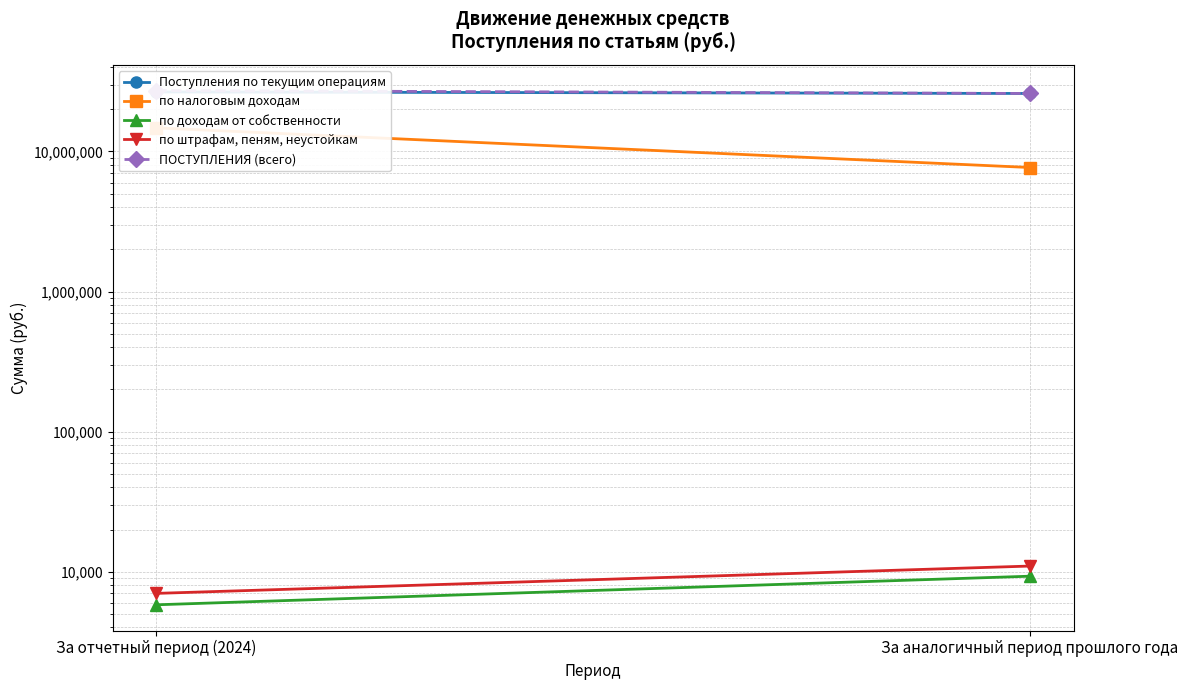

What is the smallest value displayed?

5803.0